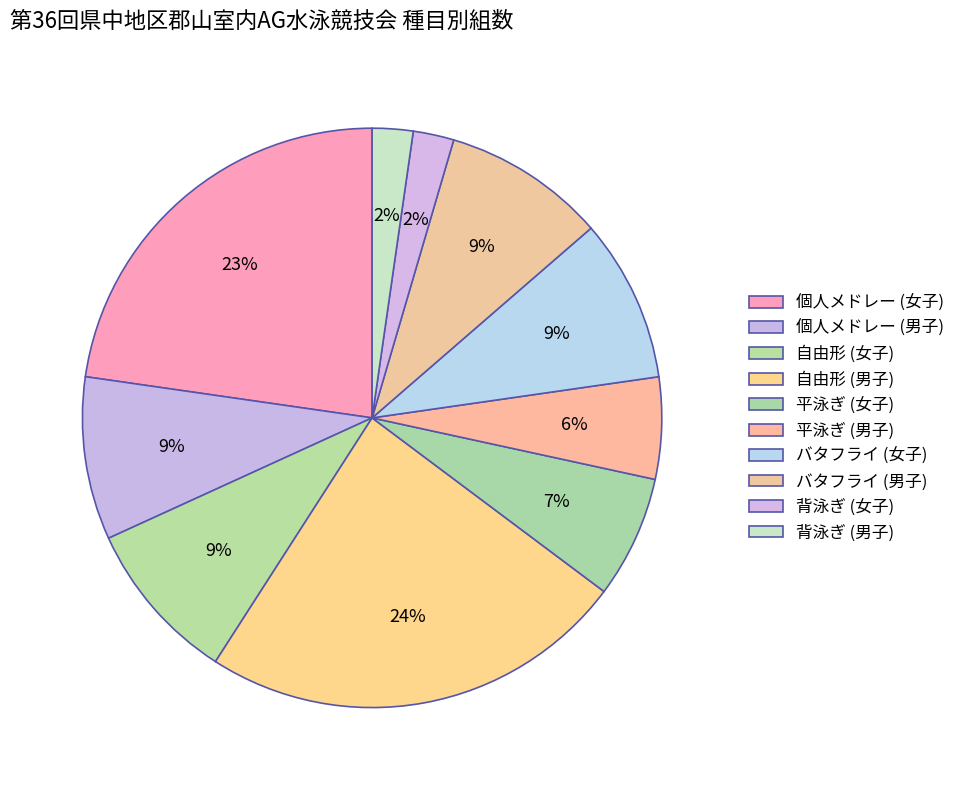

Count the number of slices in the pie.

10